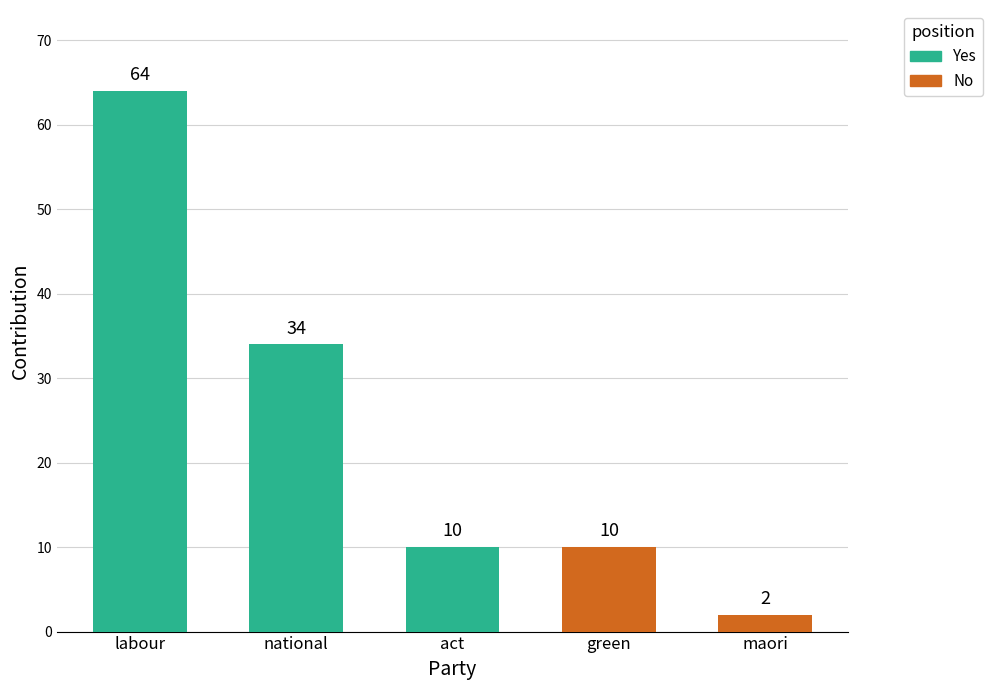

The chart shows a value of 13 at act. True or false?

False